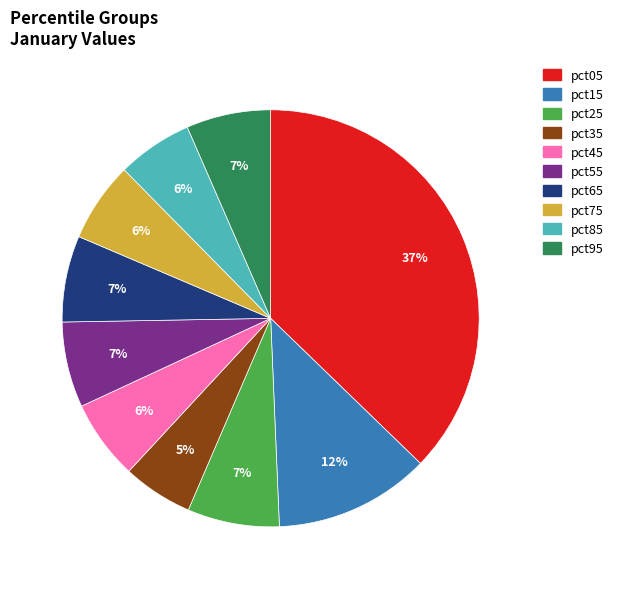

To the nearest percent, what is the combined percentage of pct25 and pct75?

13%